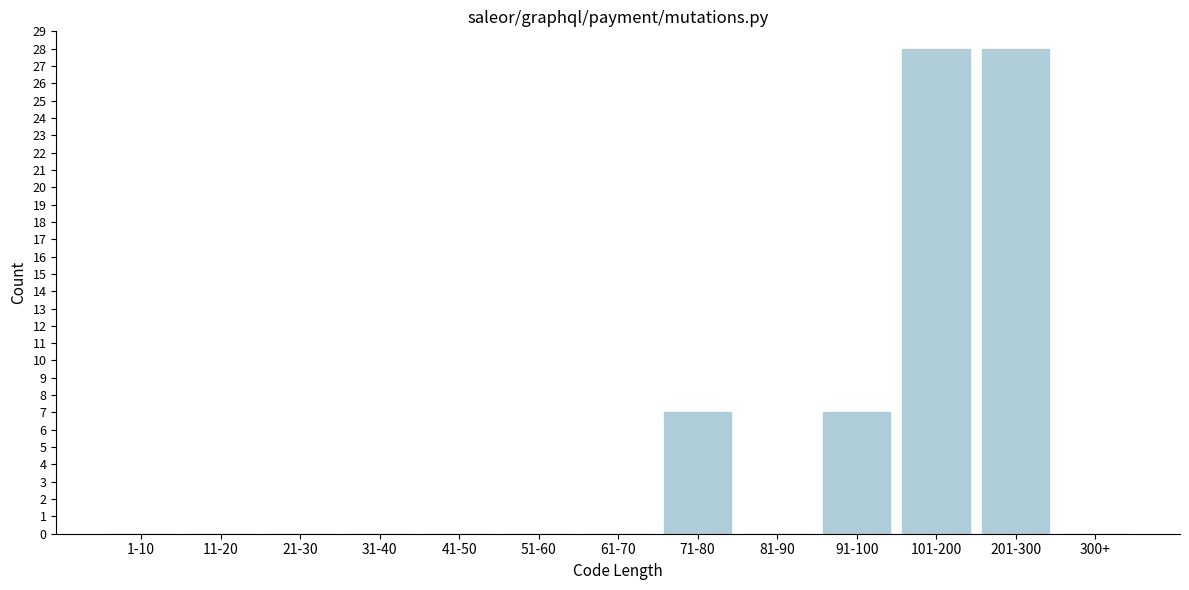

Reading right to left, list all the values displayed in this chart.

300+=0	201-300=28	101-200=28	91-100=7	81-90=0	71-80=7	61-70=0	51-60=0	41-50=0	31-40=0	21-30=0	11-20=0	1-10=0